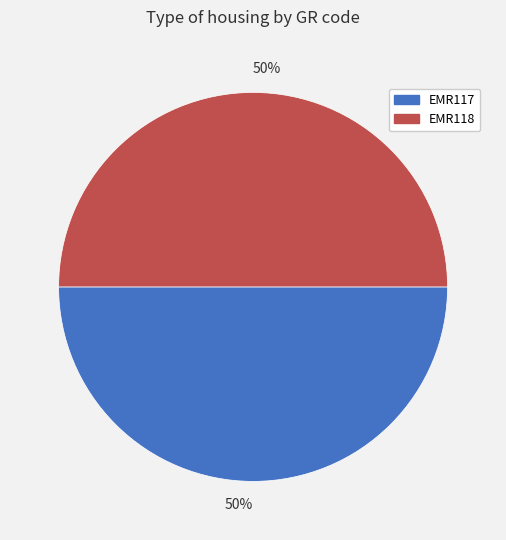

To the nearest percent, what is the average slice percentage?

50%